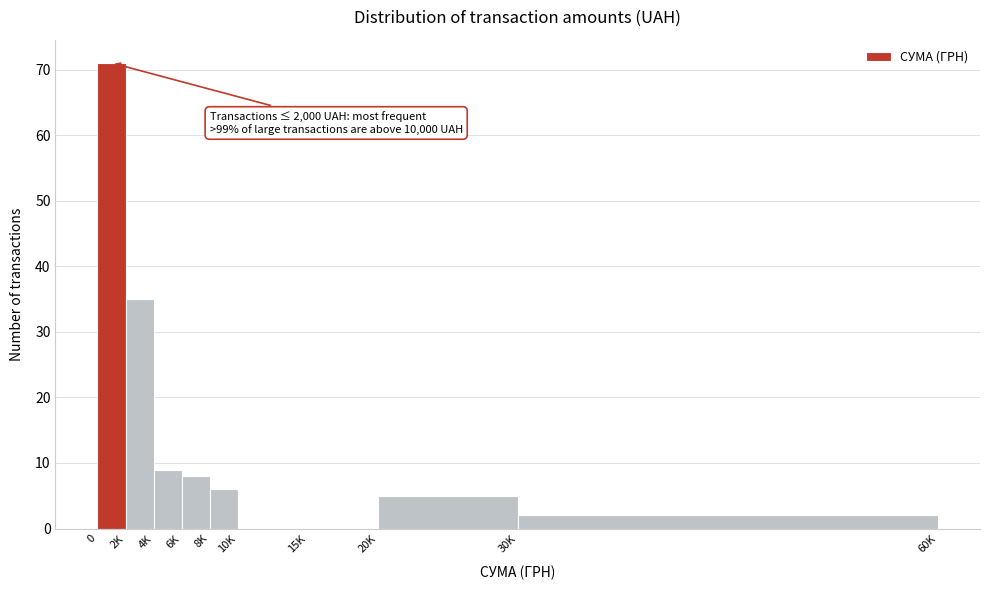

Reading right to left, extract all data points from this chart.

30K=2	20K=5	15K=0	10K=0	8K=6	6K=8	4K=9	2K=35	0=71